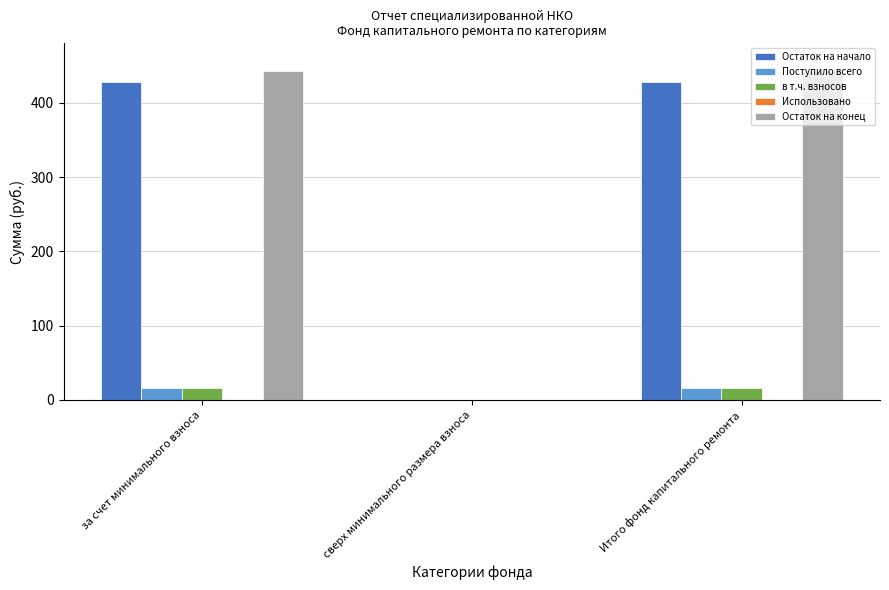

What is the approximate value of Остаток на конец at за счет минимального взноса?

442.9